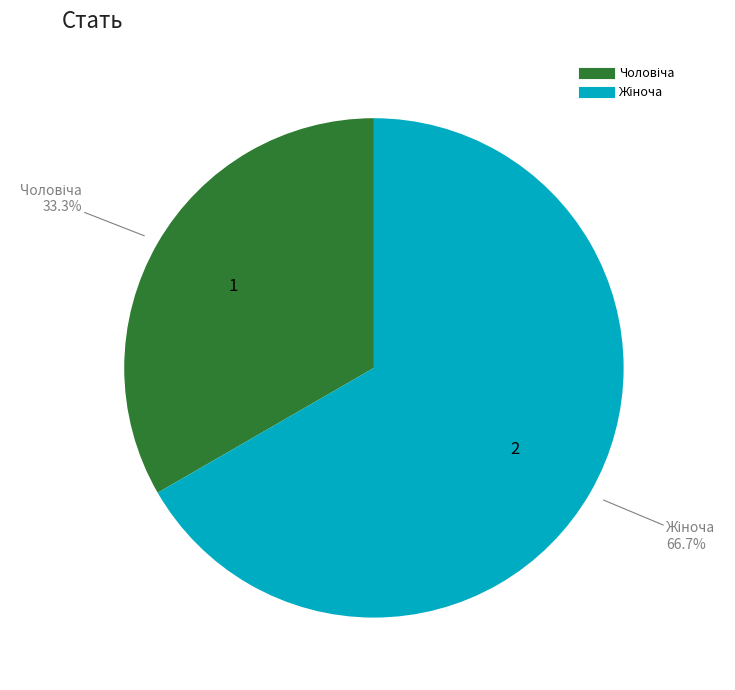

To the nearest percent, what is the difference between the largest and smallest slice percentages?

33%